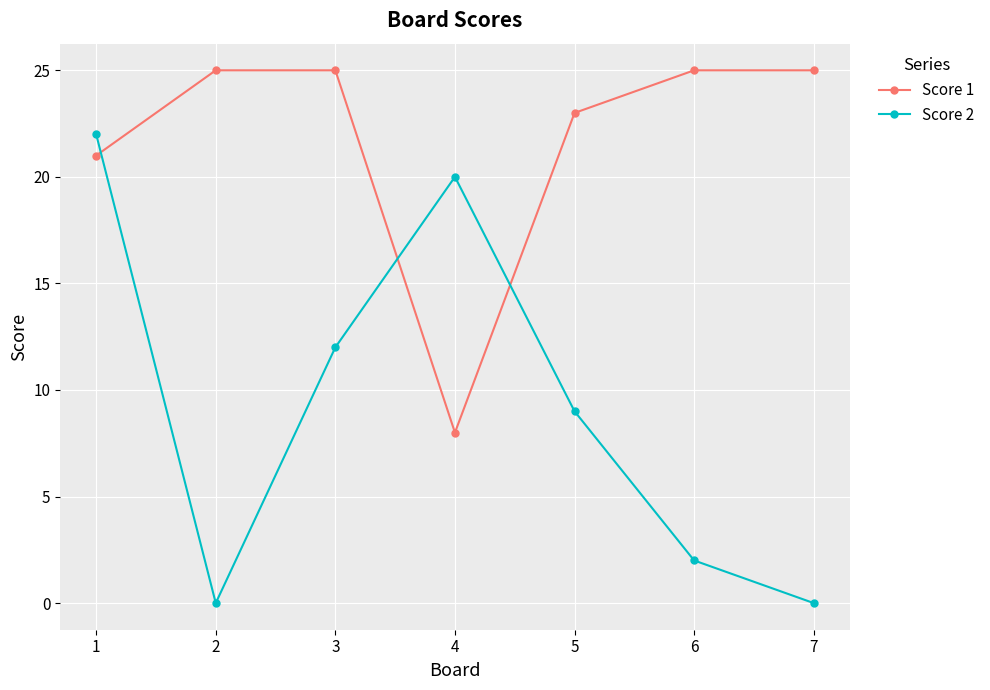

Where is the first local minimum for Score 2?

2